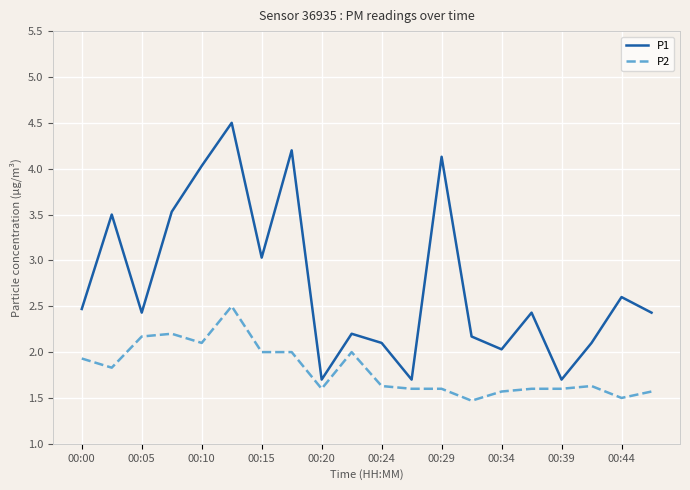

What is the maximum value shown in the chart?

4.5